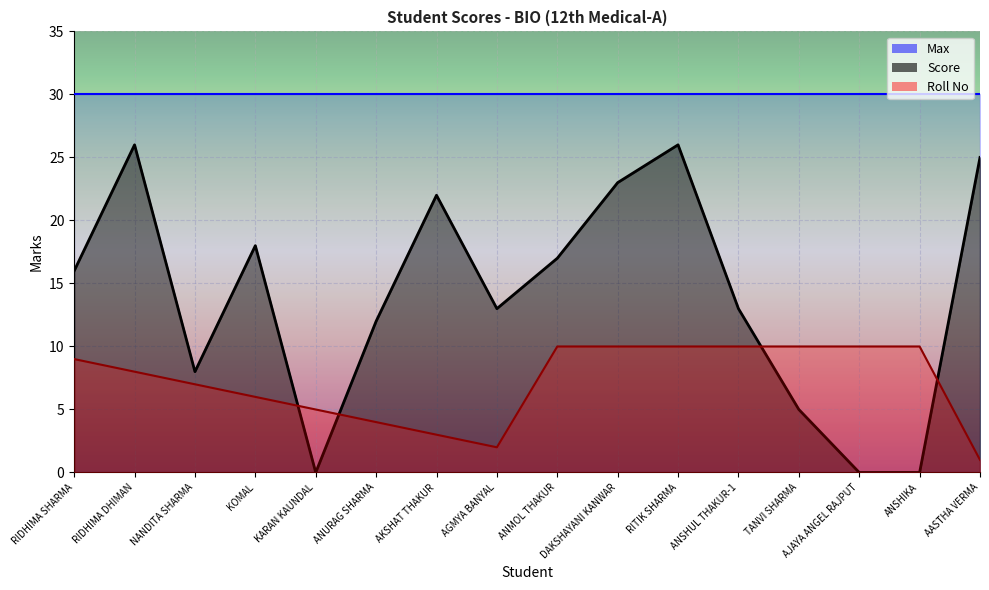

What is the label of the 9th point from the left?

ANMOL THAKUR